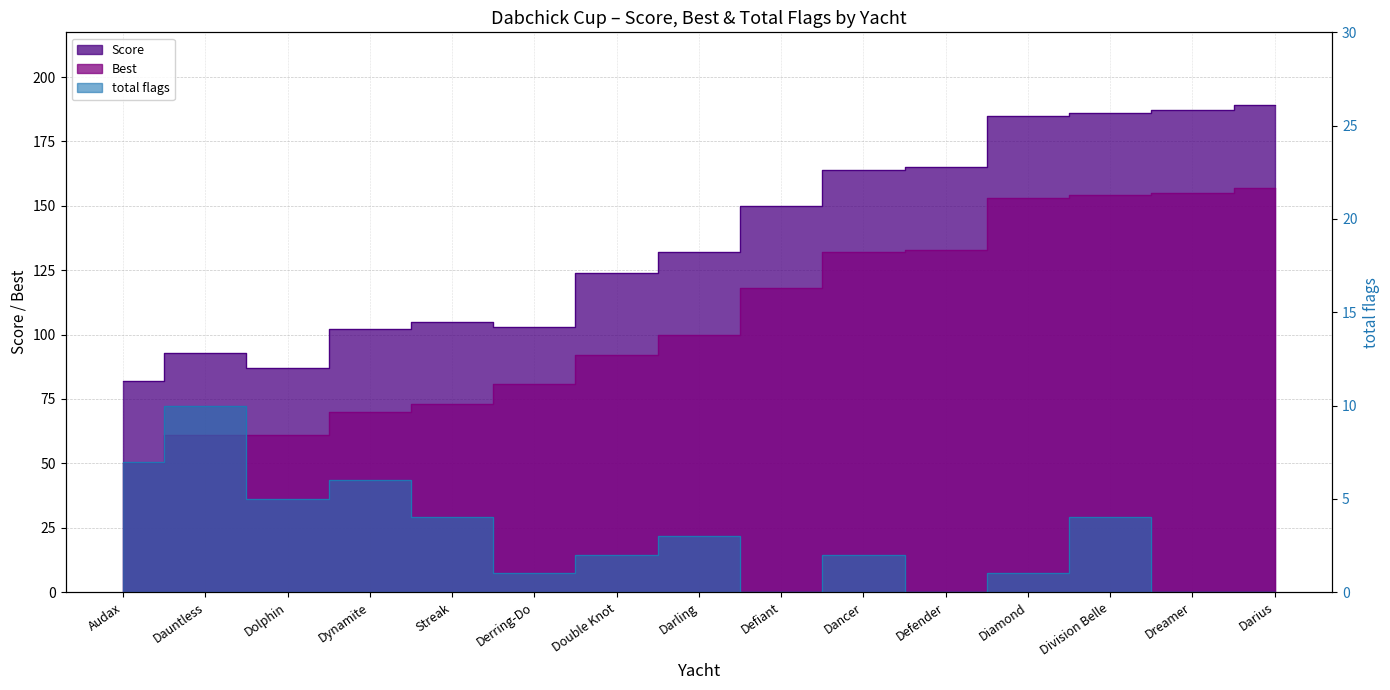

What is the difference between the maximum and minimum values in the total flags series?

10